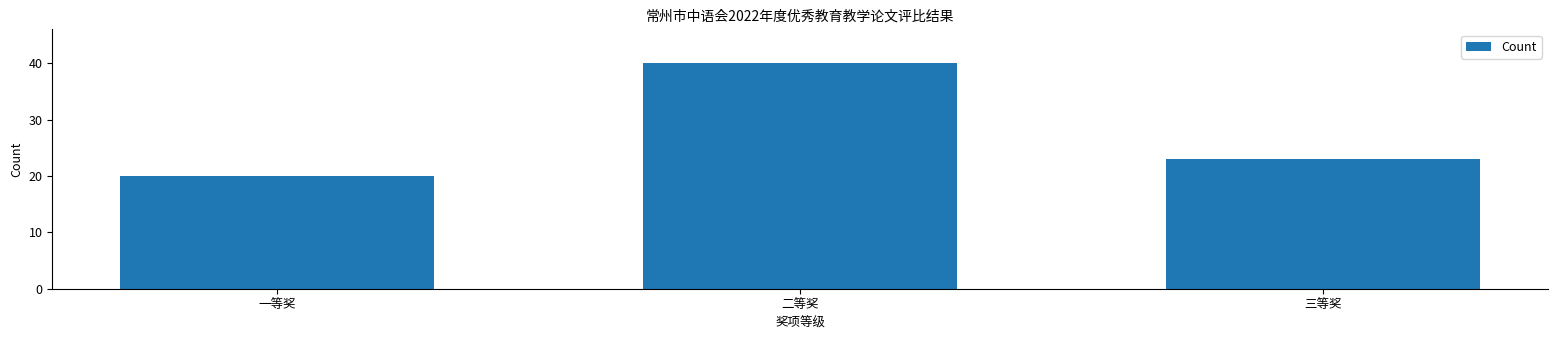

Reading left to right, list all the values displayed in this chart.

一等奖=20	二等奖=40	三等奖=23